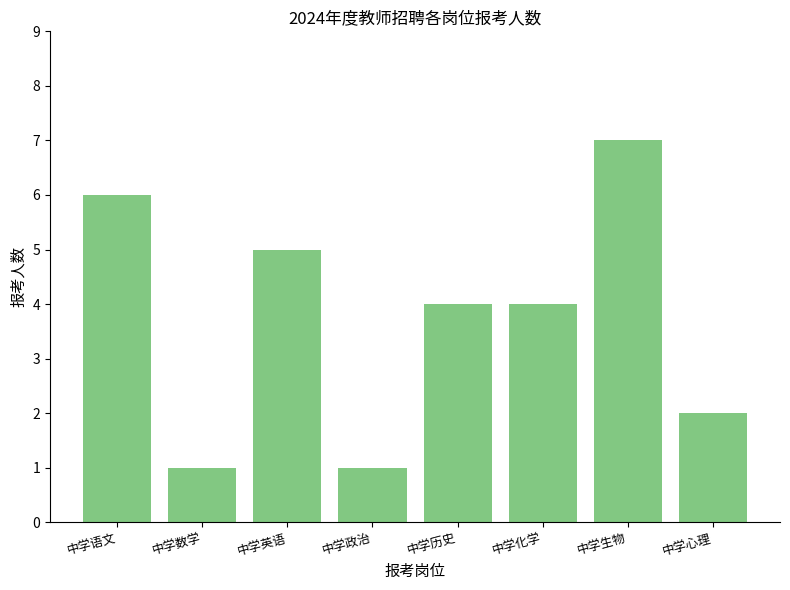

What position from the left is 中学化学?

6